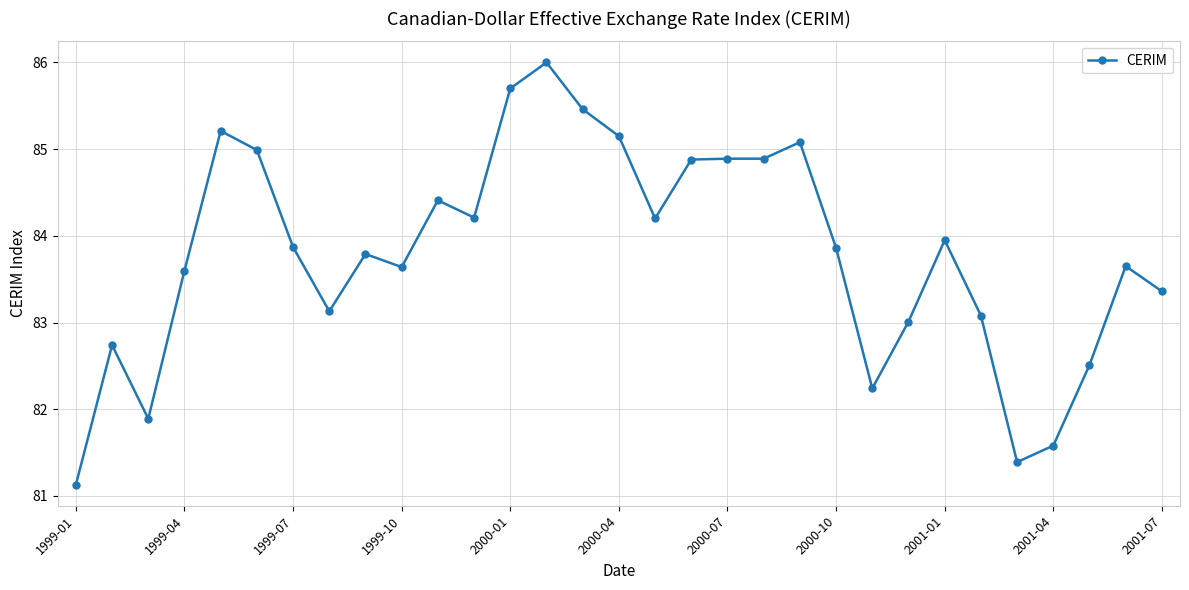

What is the average value?

83.8